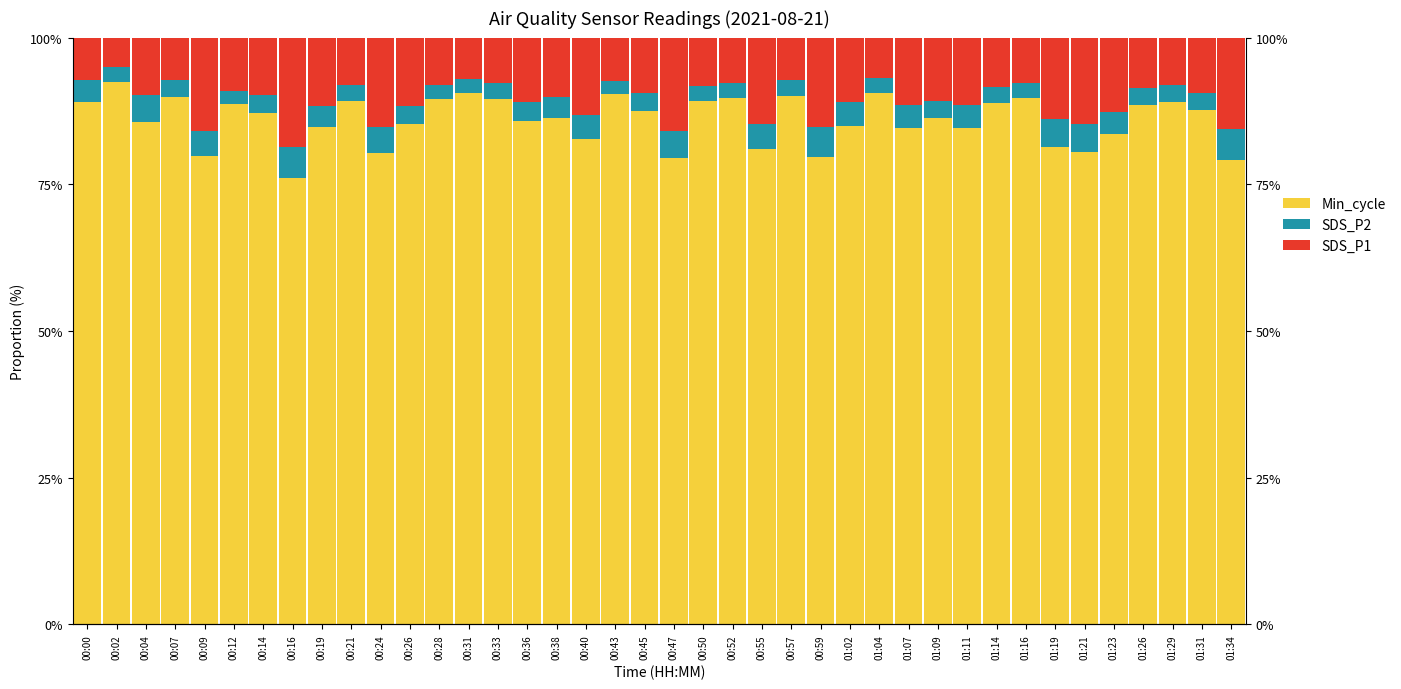

What are all the series names shown in the legend?

Min_cycle, SDS_P2, SDS_P1